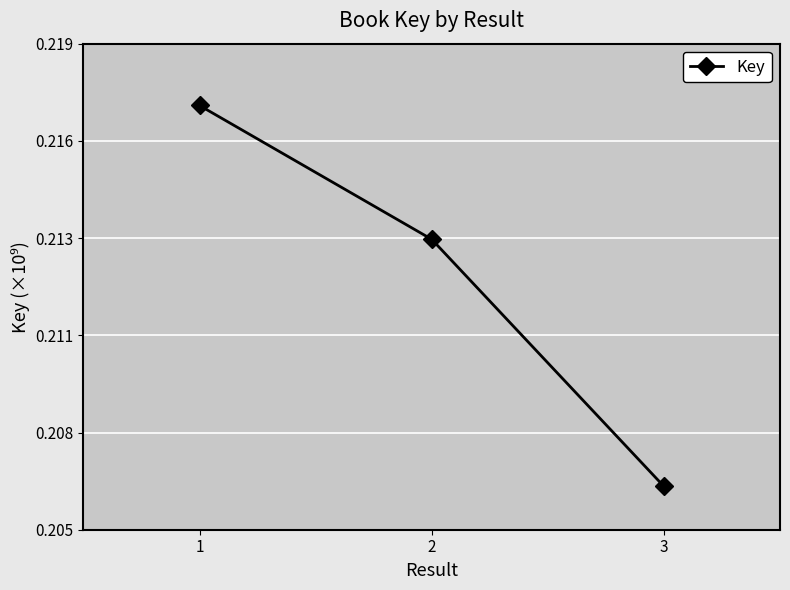

Does the chart have visible grid lines?

Yes